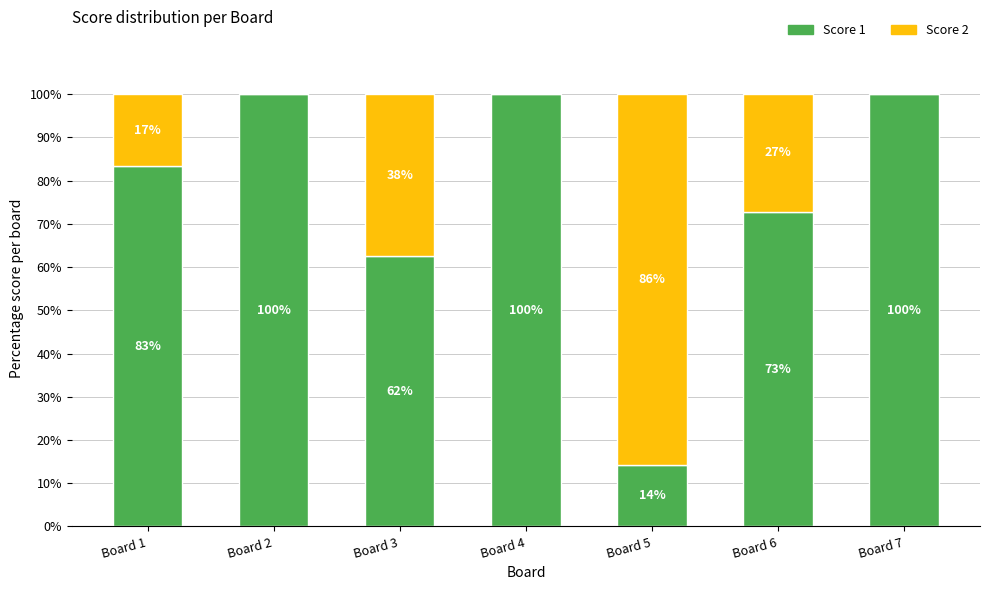

The value of Score 1 at Board 7 is 100.0. True or false?

True